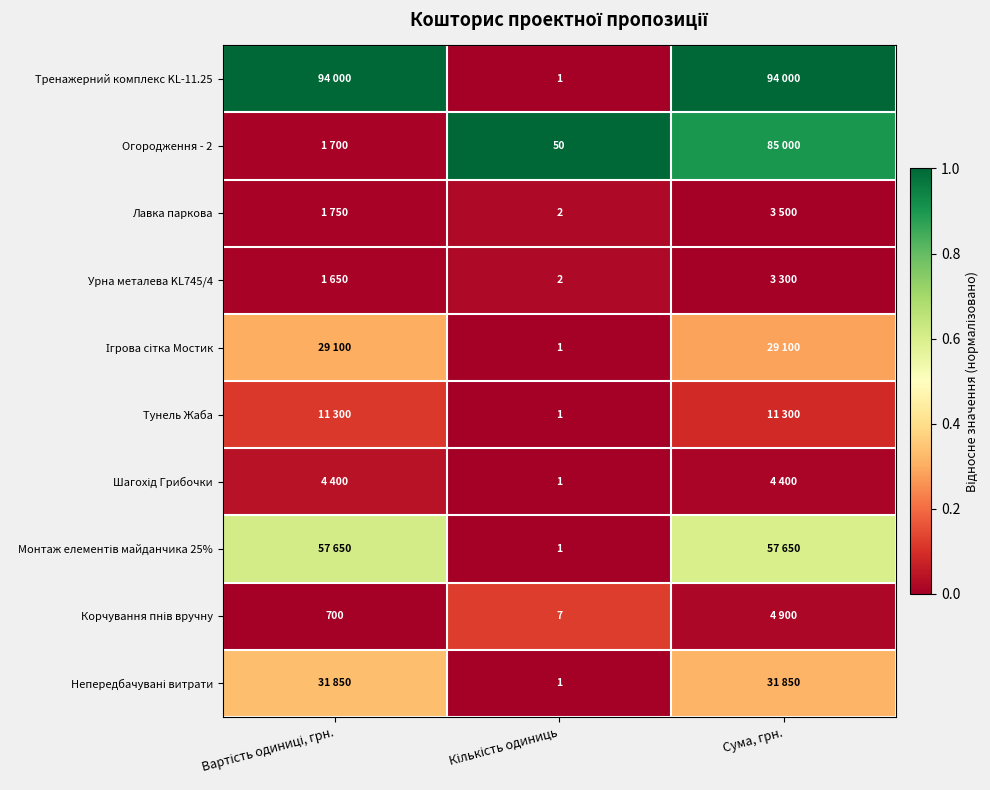

Count the Лавка паркова values in the range 0 to 1.

3